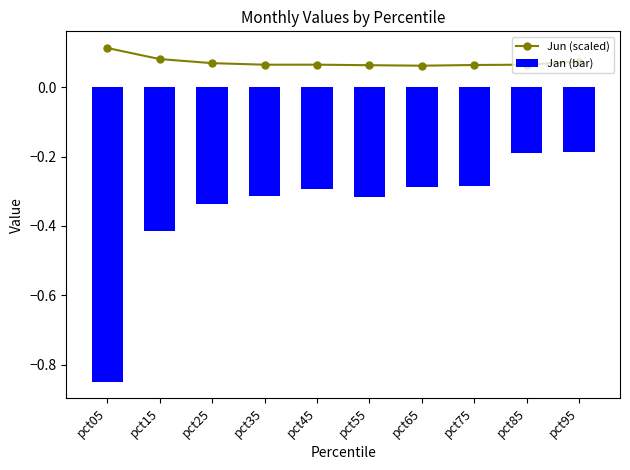

What is the difference between the highest and lowest values at pct55?

0.4